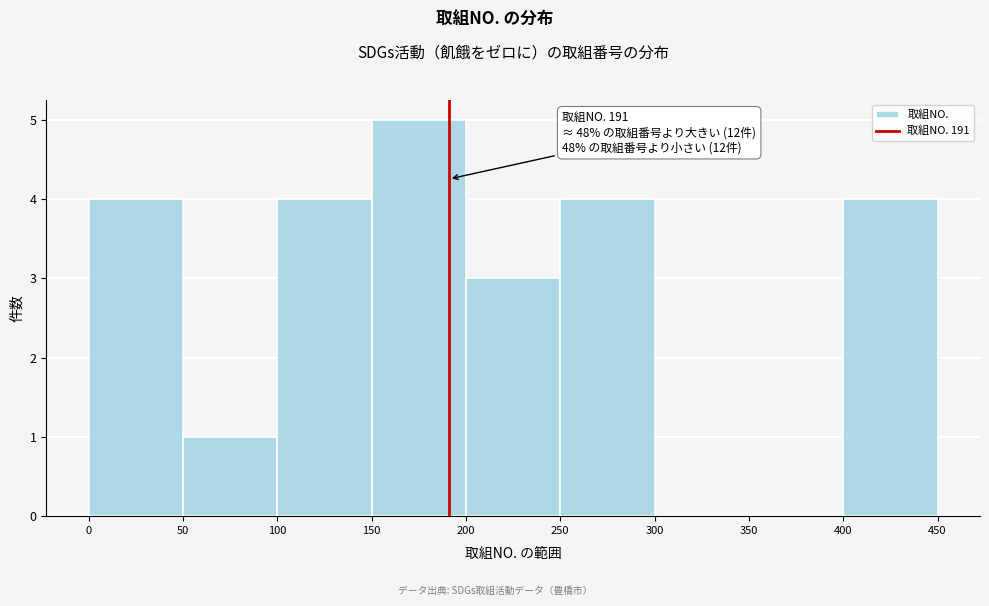

Over which range of the x-axis is the bar tallest?

150 to 200